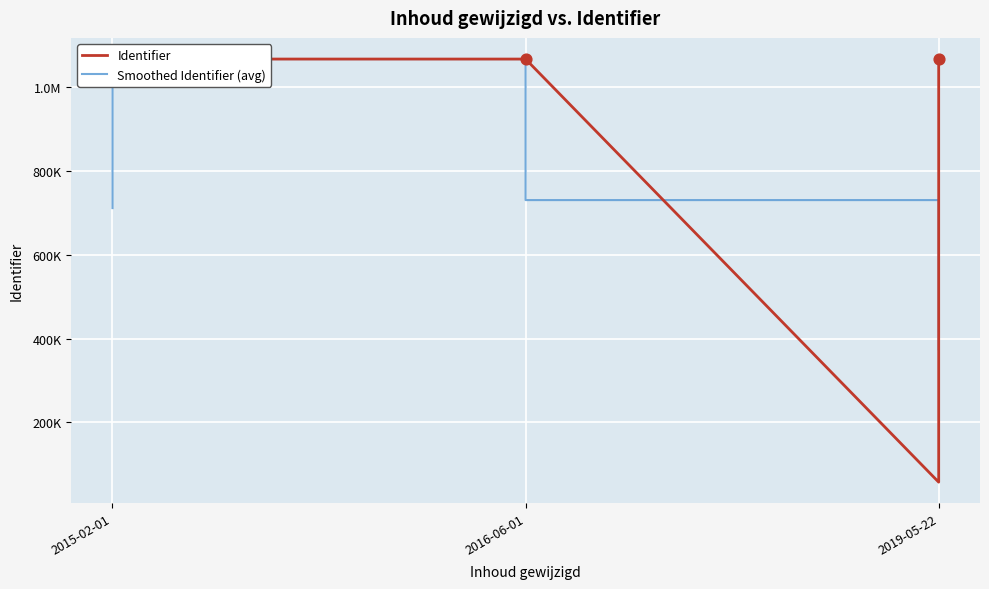

Which series has the largest total across all categories?

Identifier